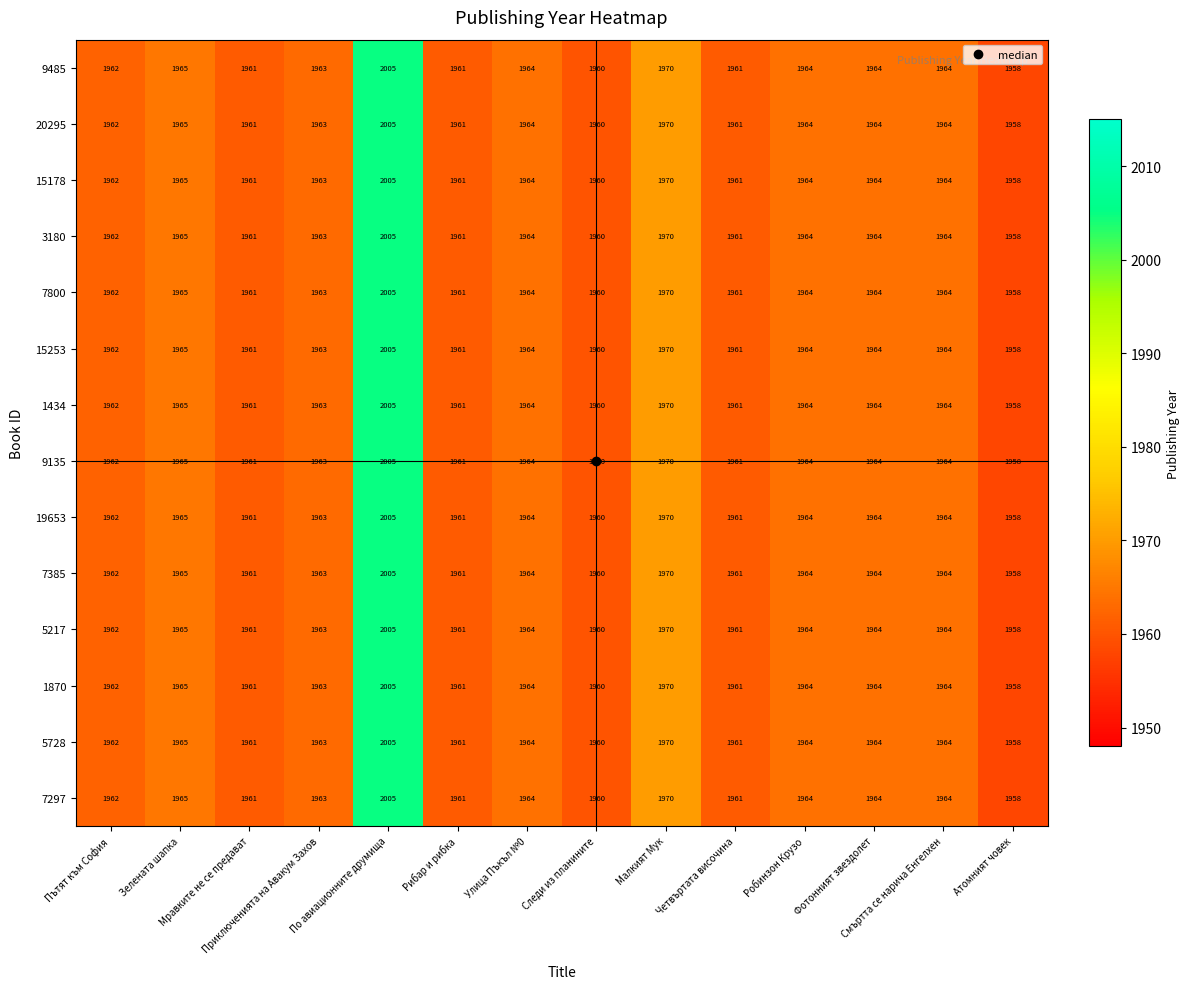

What is the smallest value displayed?

1958